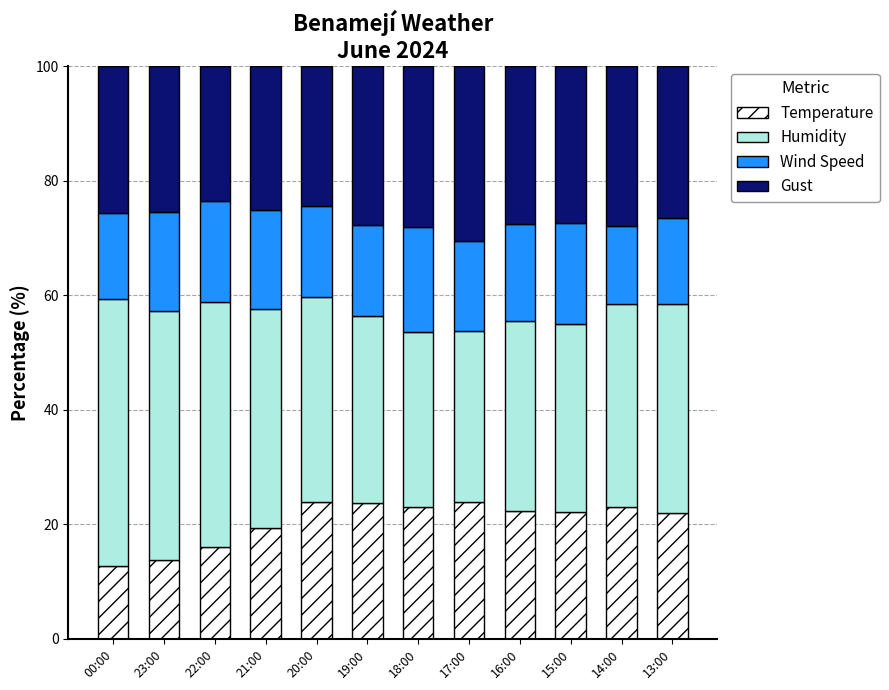

The value of Temperature at 19:00 is 6.6. True or false?

False